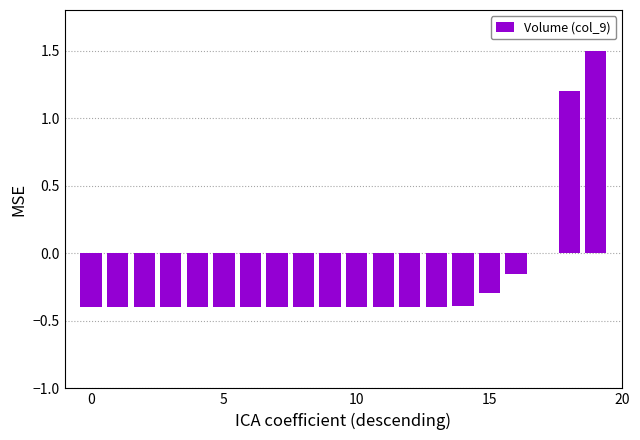

How many distinct data groups are displayed?

1